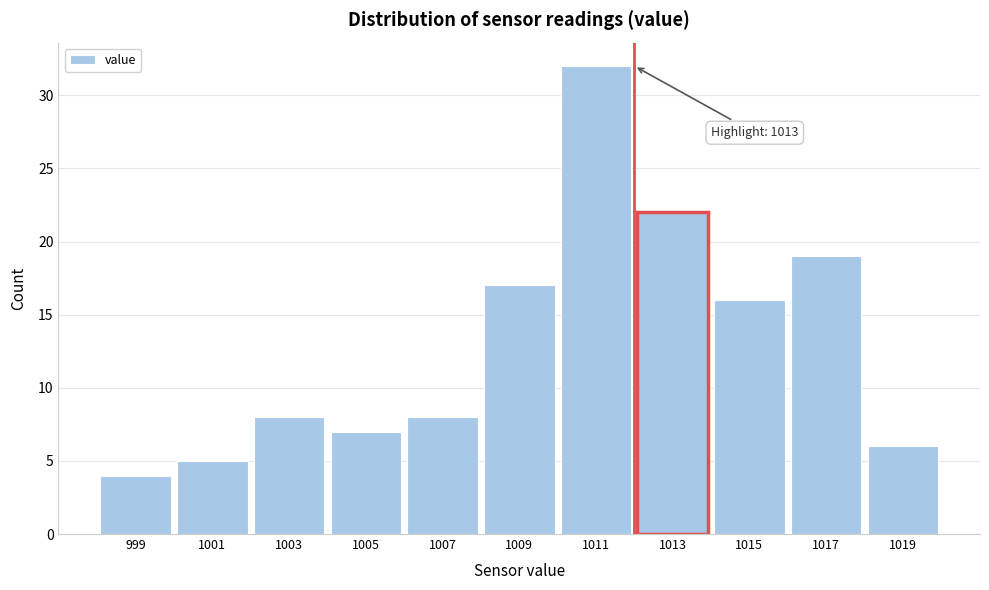

Reading left to right, what are all the values shown in this chart?

999=4	1001=5	1003=8	1005=7	1007=8	1009=17	1011=32	1013=22	1015=16	1017=19	1019=6